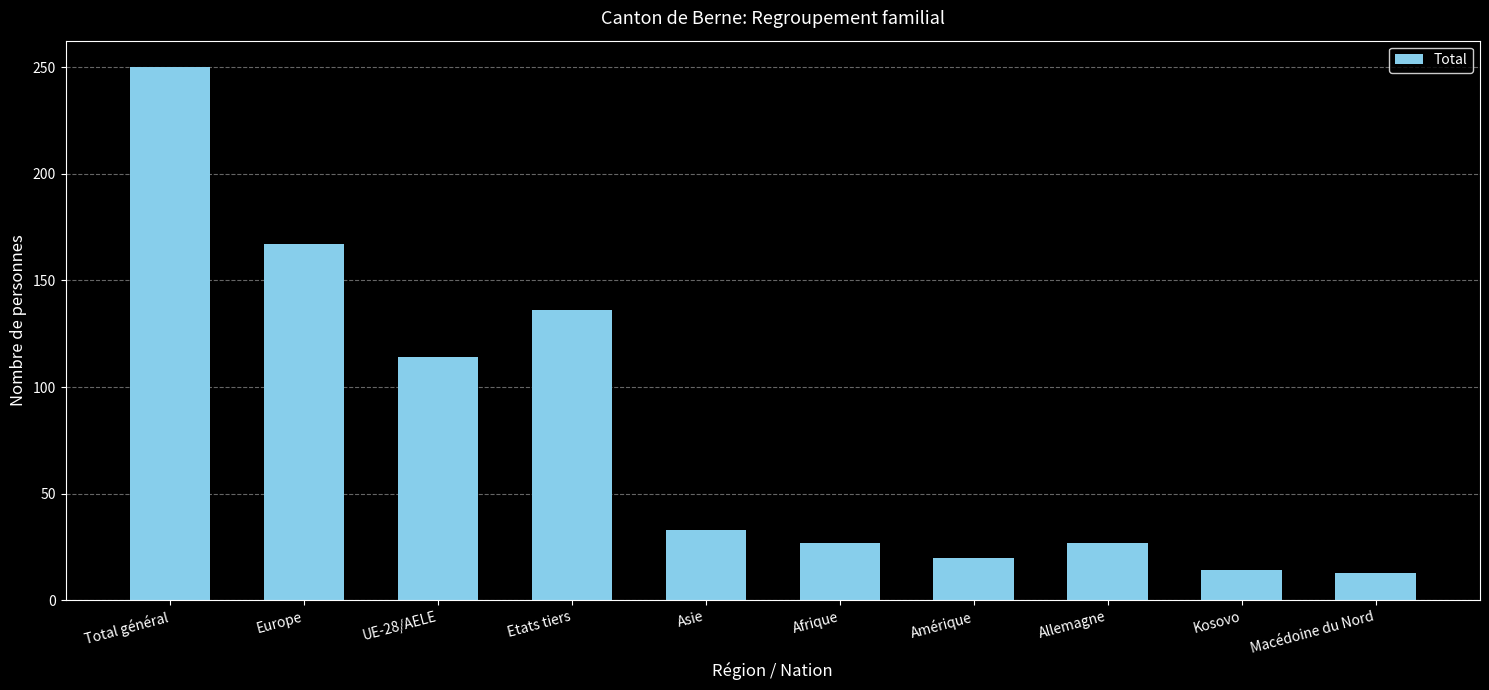

How many distinct data groups are displayed?

1